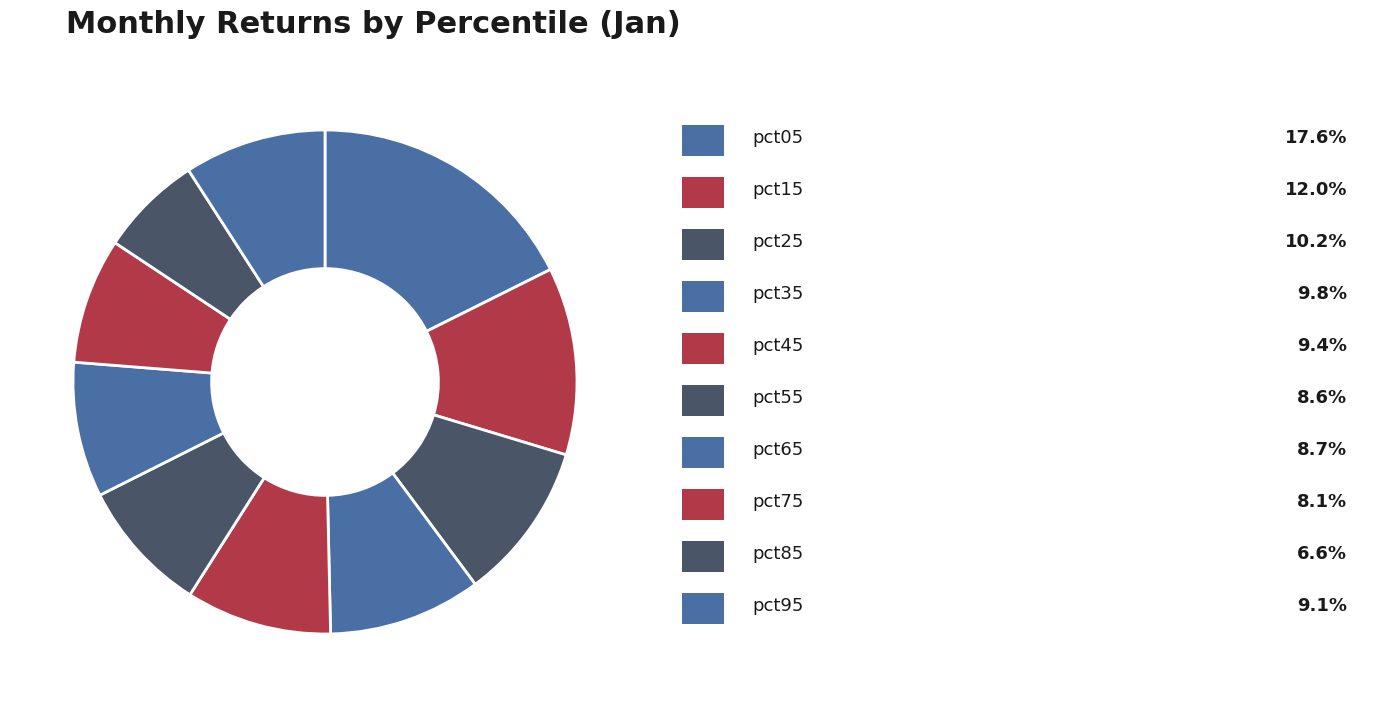

Count the number of slices in the pie.

10